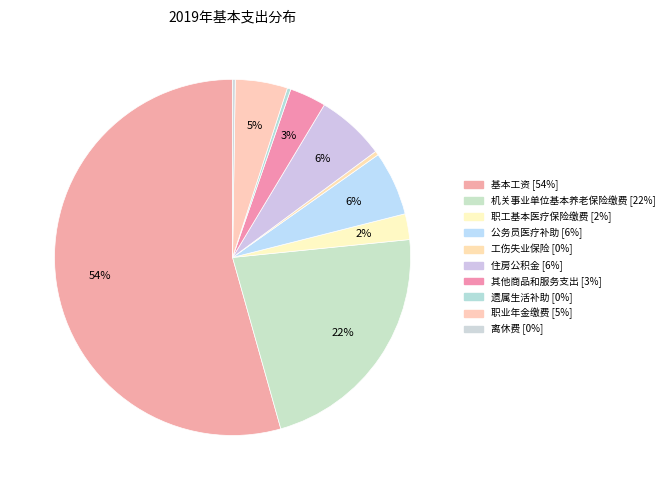

Is there any slice that represents more than half of the pie?

Yes